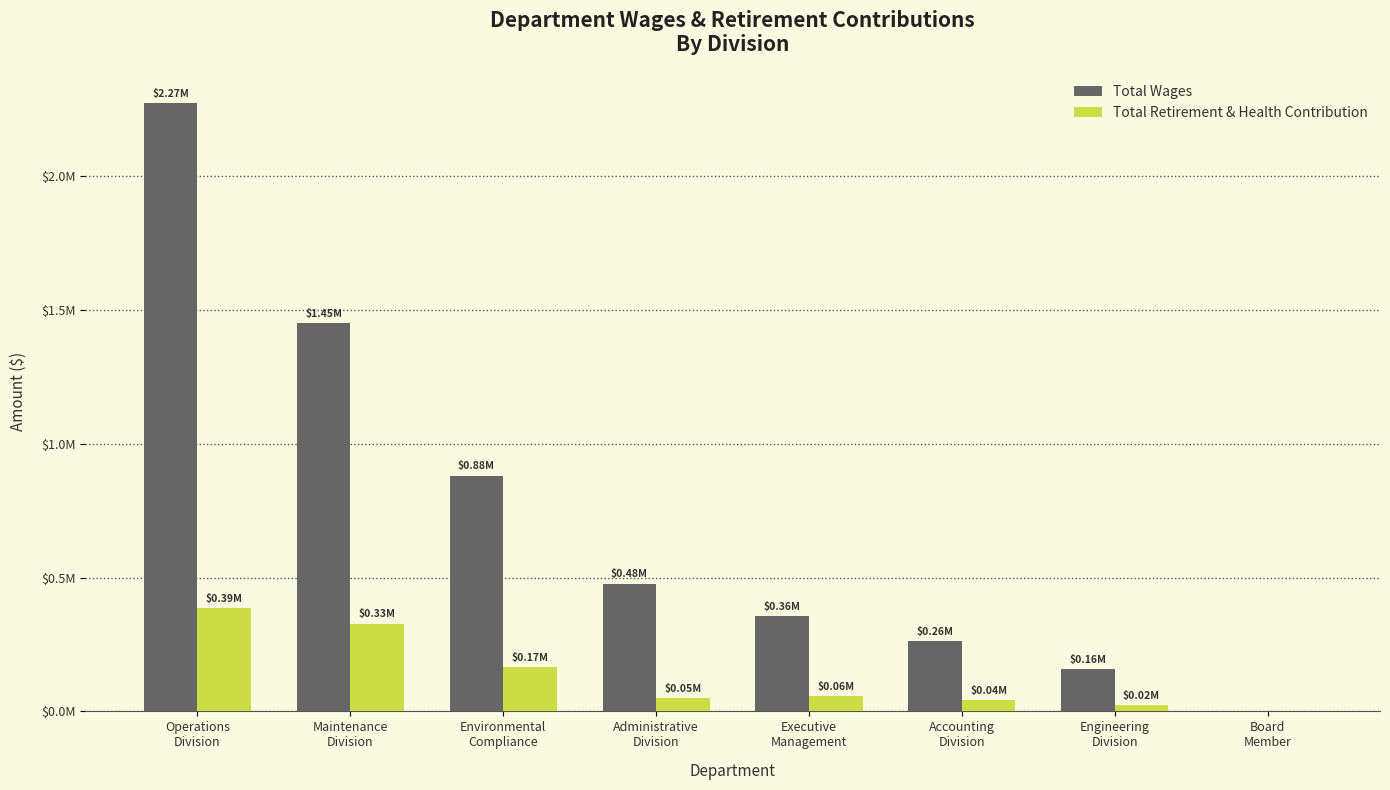

Does the chart contain stacked bars?

No